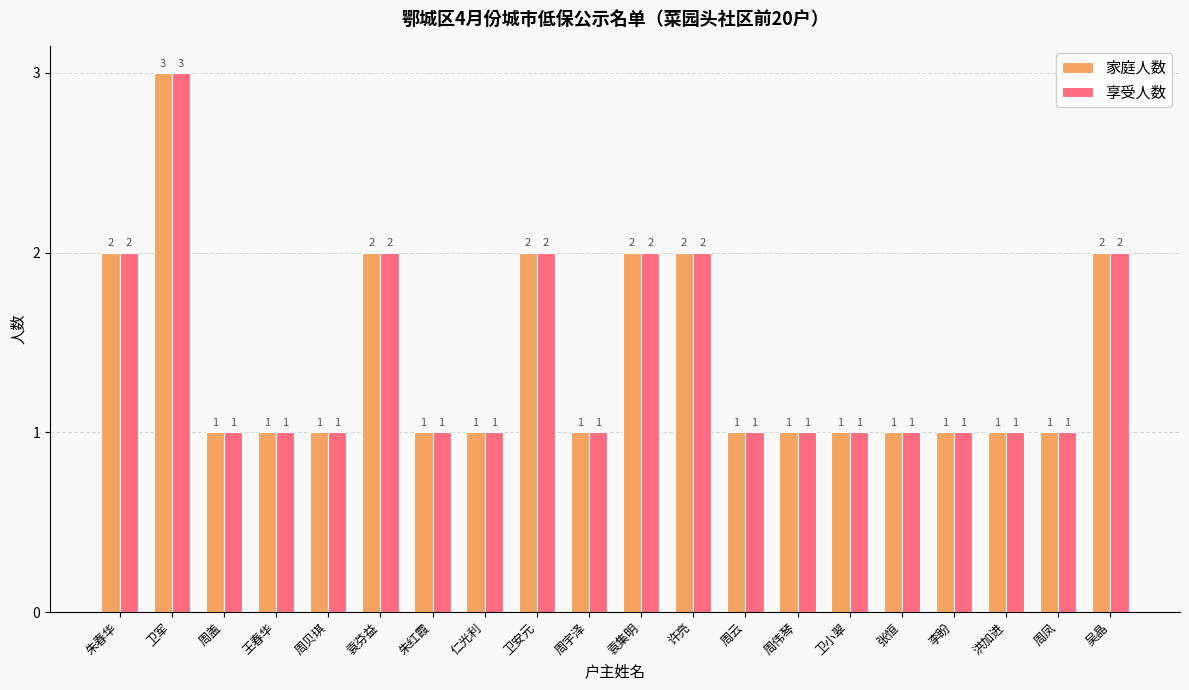

The 享受人数 series shows 2 at 王春华. True or false?

False